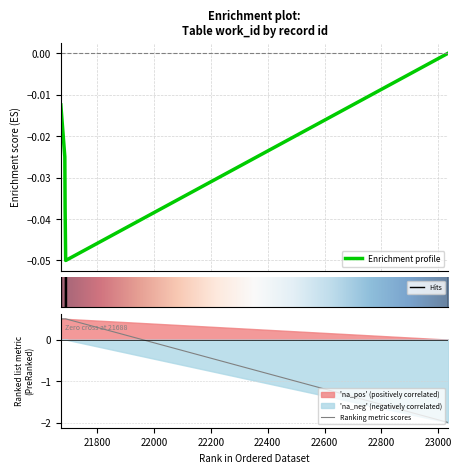

Rank the categories by value from lowest to highest.

23035, 21673, 21687, 21688, 21690